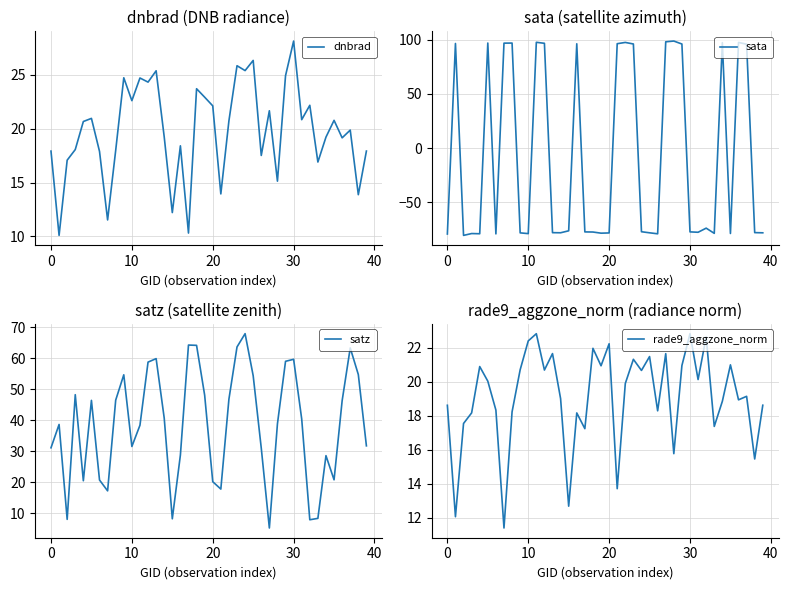

How many series are shown in this chart?

4